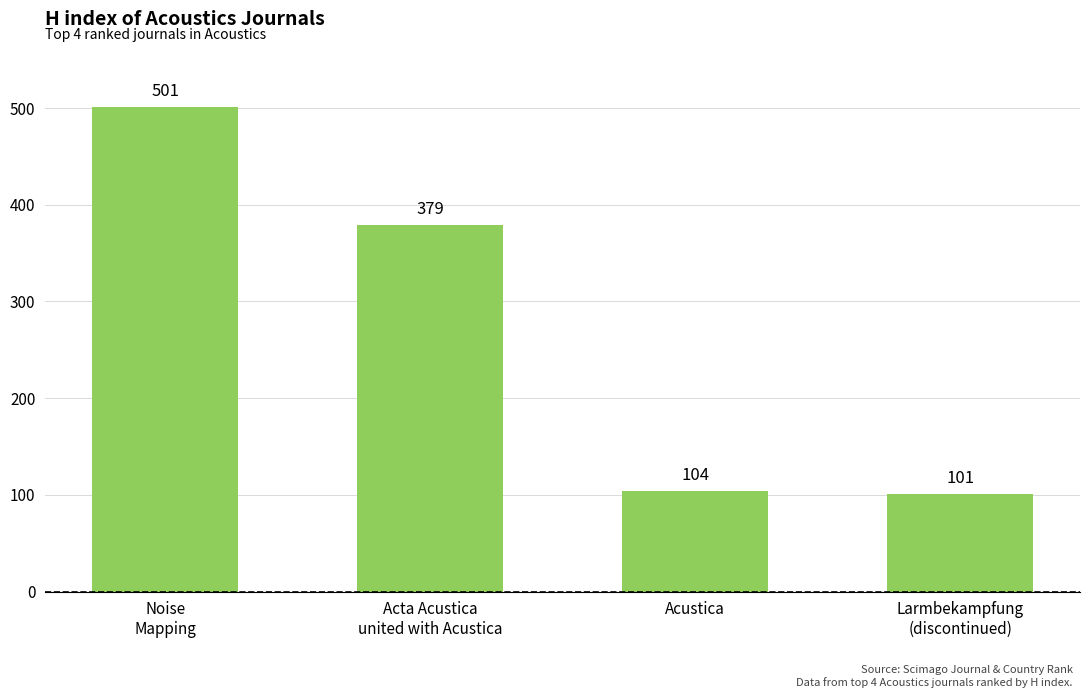

Rank the categories by value from lowest to highest.

Larmbekampfung
(discontinued), Acustica, Acta Acustica
united with Acustica, Noise
Mapping